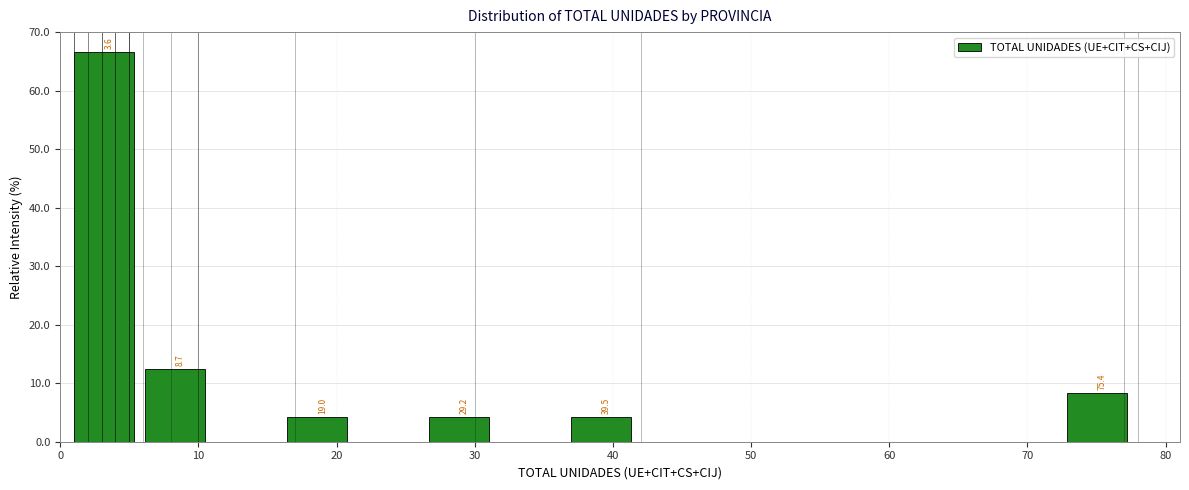

Which range on the x-axis has the tallest bar?

1 to 6